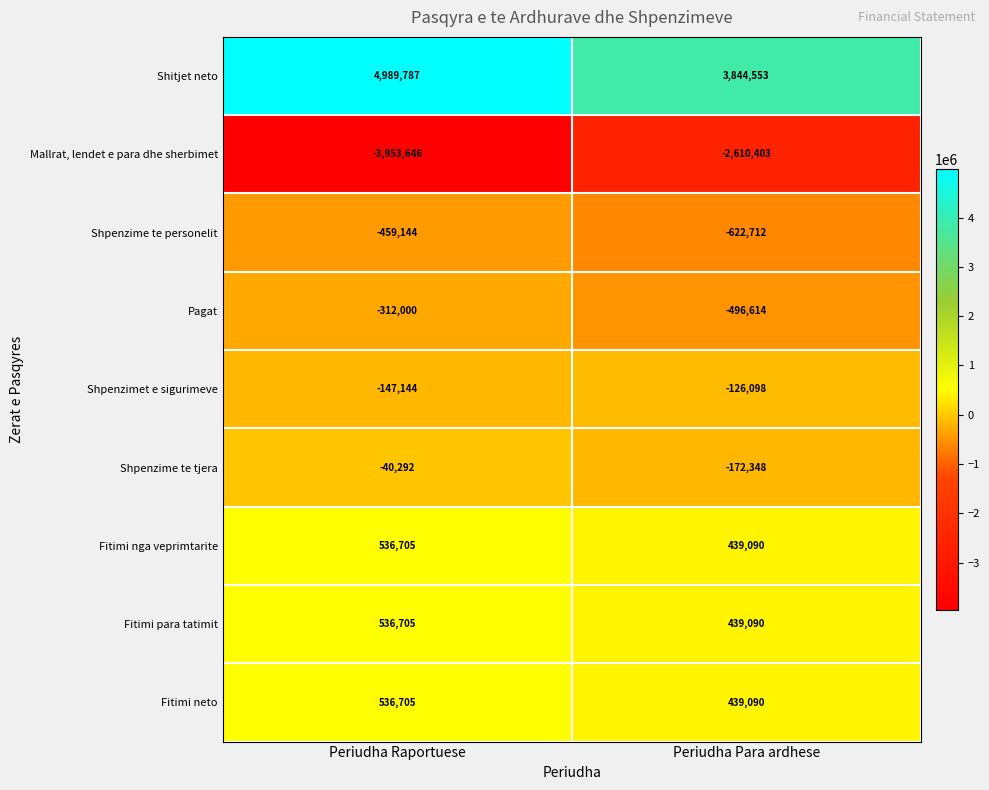

Count the number of data series in this chart.

9